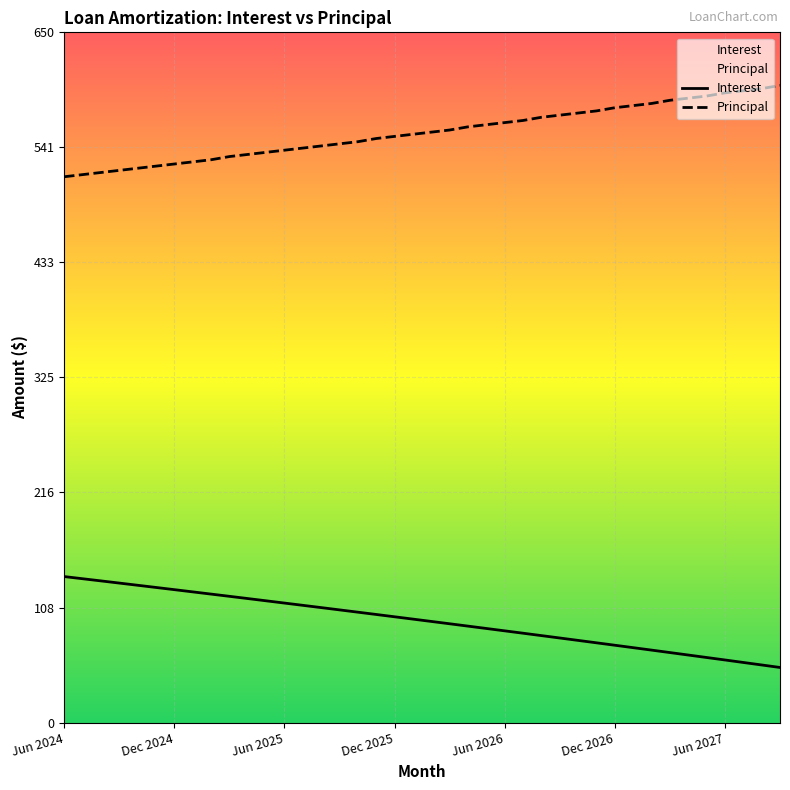

Count the number of categories in the chart.

40